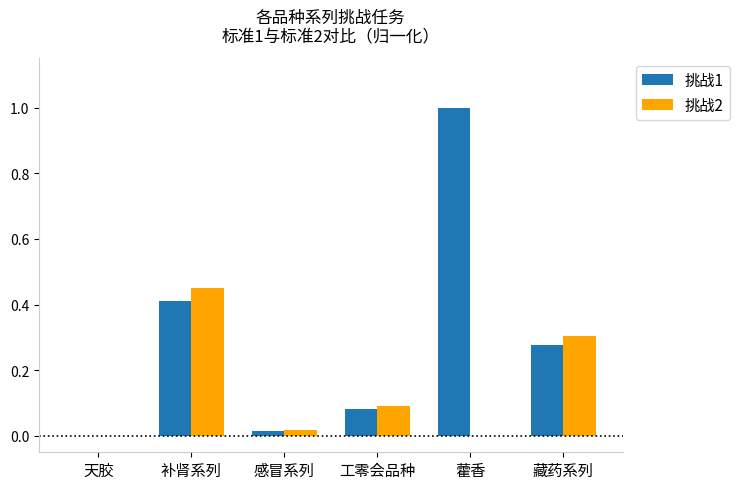

The 挑战2 series shows 0.2 at 工零会品种. True or false?

False